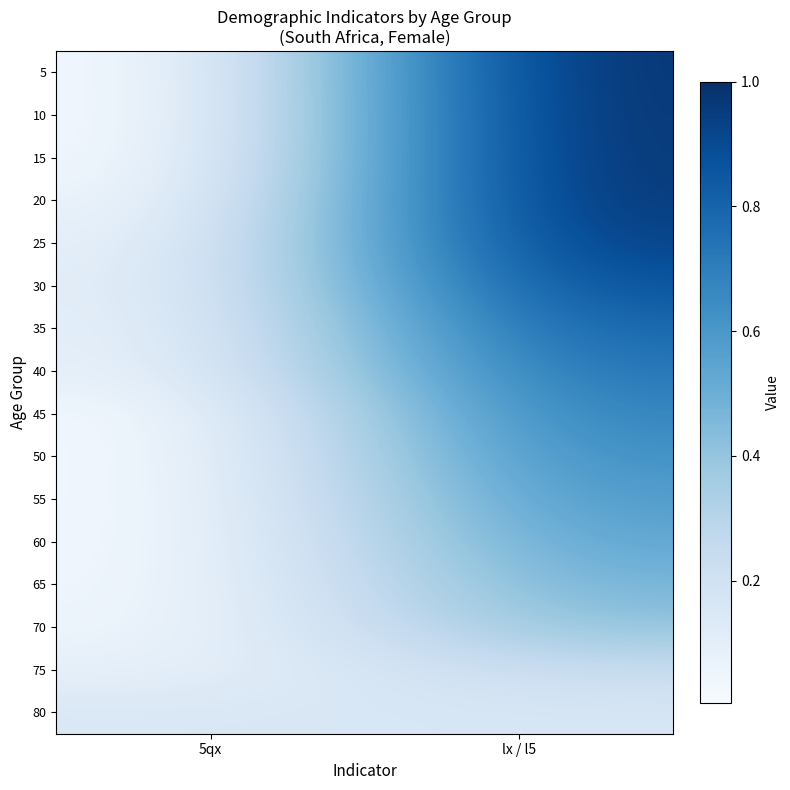

Reading right to left, what are all the values shown in this chart?

5: lx / l5=1.0	5qx=0.0
10: lx / l5=1.0	5qx=0.0
15: lx / l5=1.0	5qx=0.0
20: lx / l5=1.0	5qx=0.0
25: lx / l5=0.9	5qx=0.1
30: lx / l5=0.9	5qx=0.1
35: lx / l5=0.8	5qx=0.1
40: lx / l5=0.7	5qx=0.1
45: lx / l5=0.7	5qx=0.0
50: lx / l5=0.6	5qx=0.0
55: lx / l5=0.6	5qx=0.0
60: lx / l5=0.5	5qx=0.0
65: lx / l5=0.5	5qx=0.0
70: lx / l5=0.4	5qx=0.0
75: lx / l5=0.2	5qx=0.1
80: lx / l5=0.2	5qx=0.2